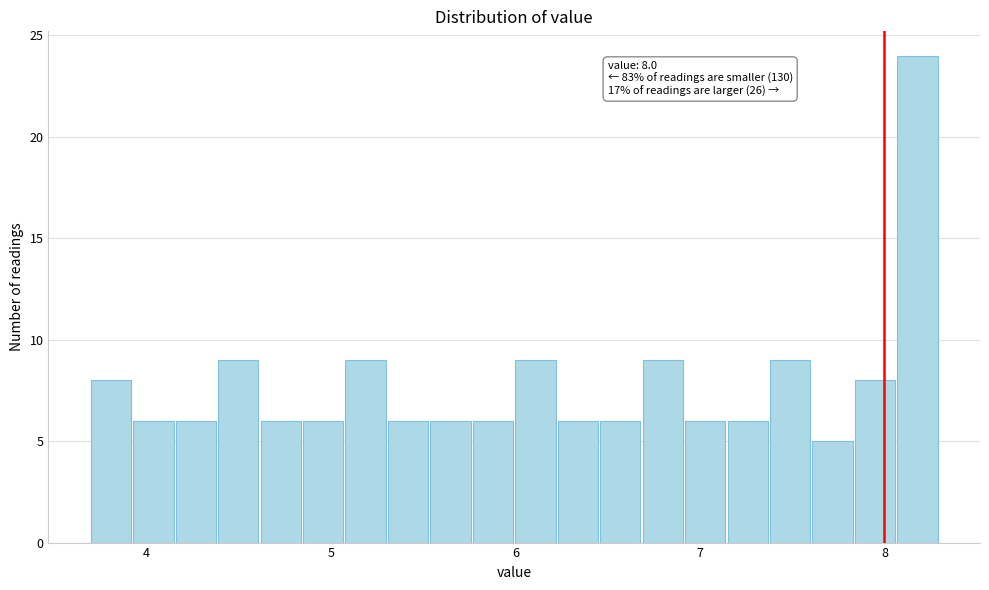

Around what value on the x-axis is the tallest bar? Give the approximate position of its centre, as read against the axis.

8.2